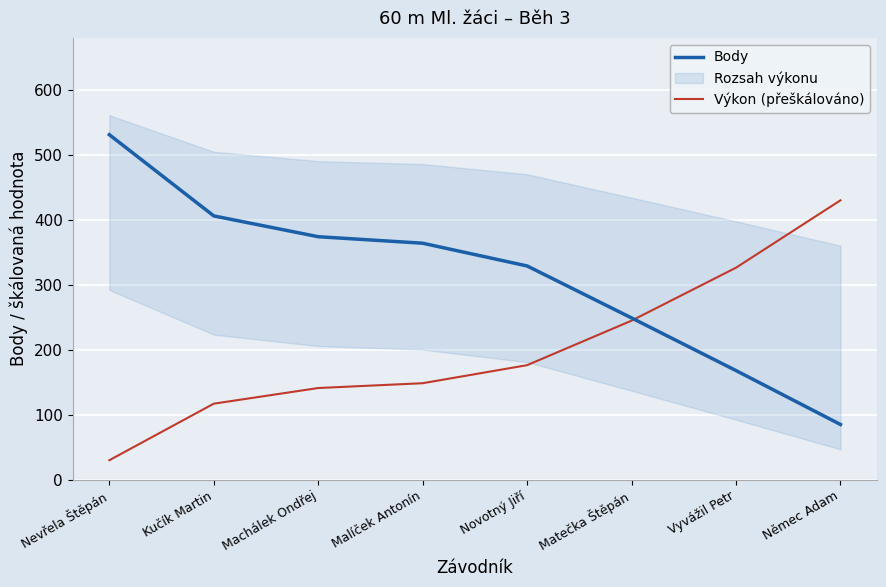

After their last crossing, which series has the higher values: Body or Výkon (přeškálováno)?

Výkon (přeškálováno)